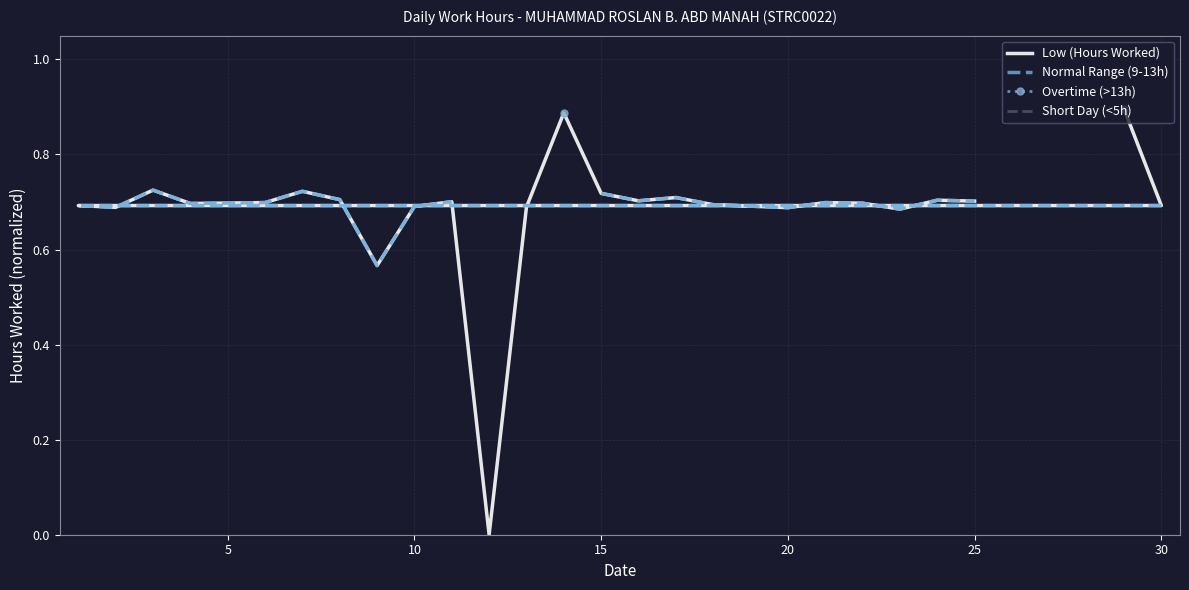

True or false: Overtime (>13h) and Normal Range (9-13h) intersect in this chart.

False